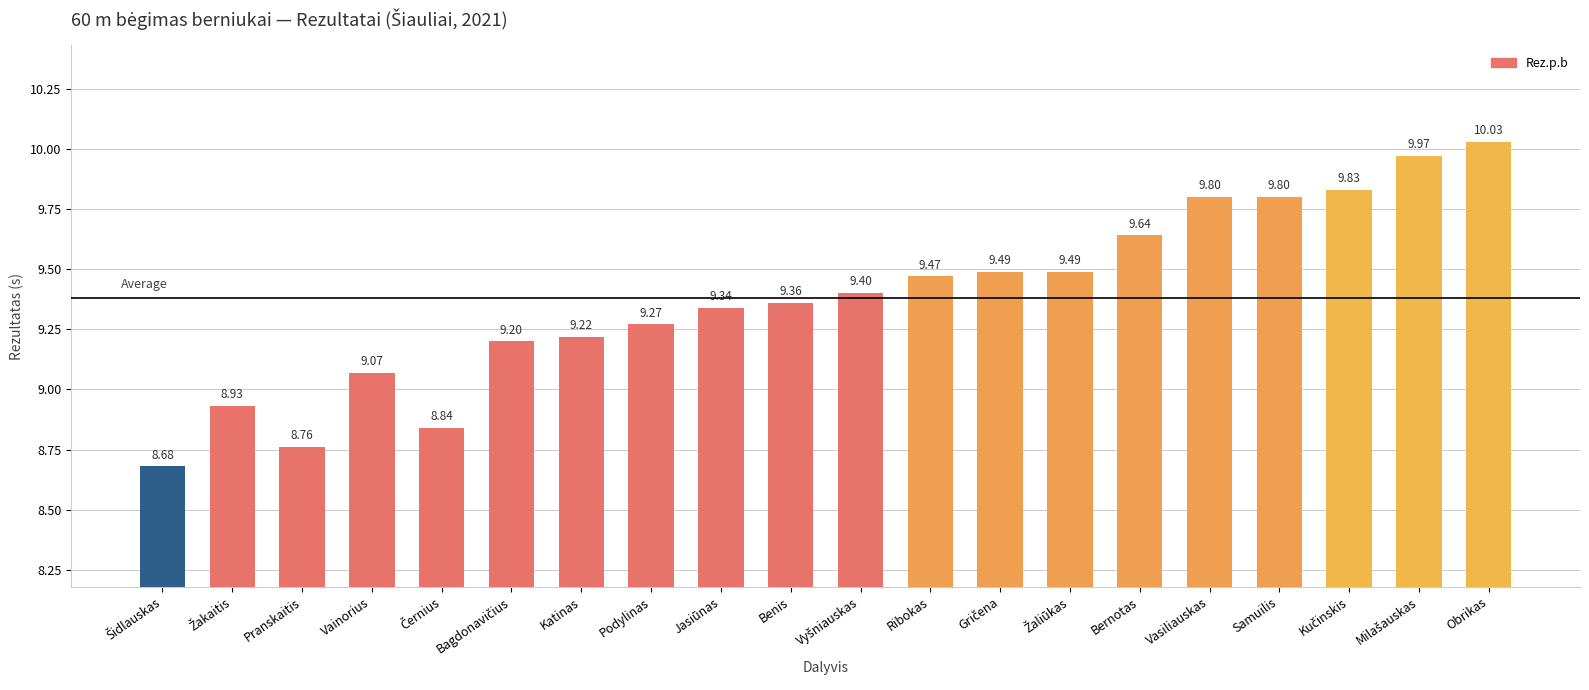

What is the average value?

9.4